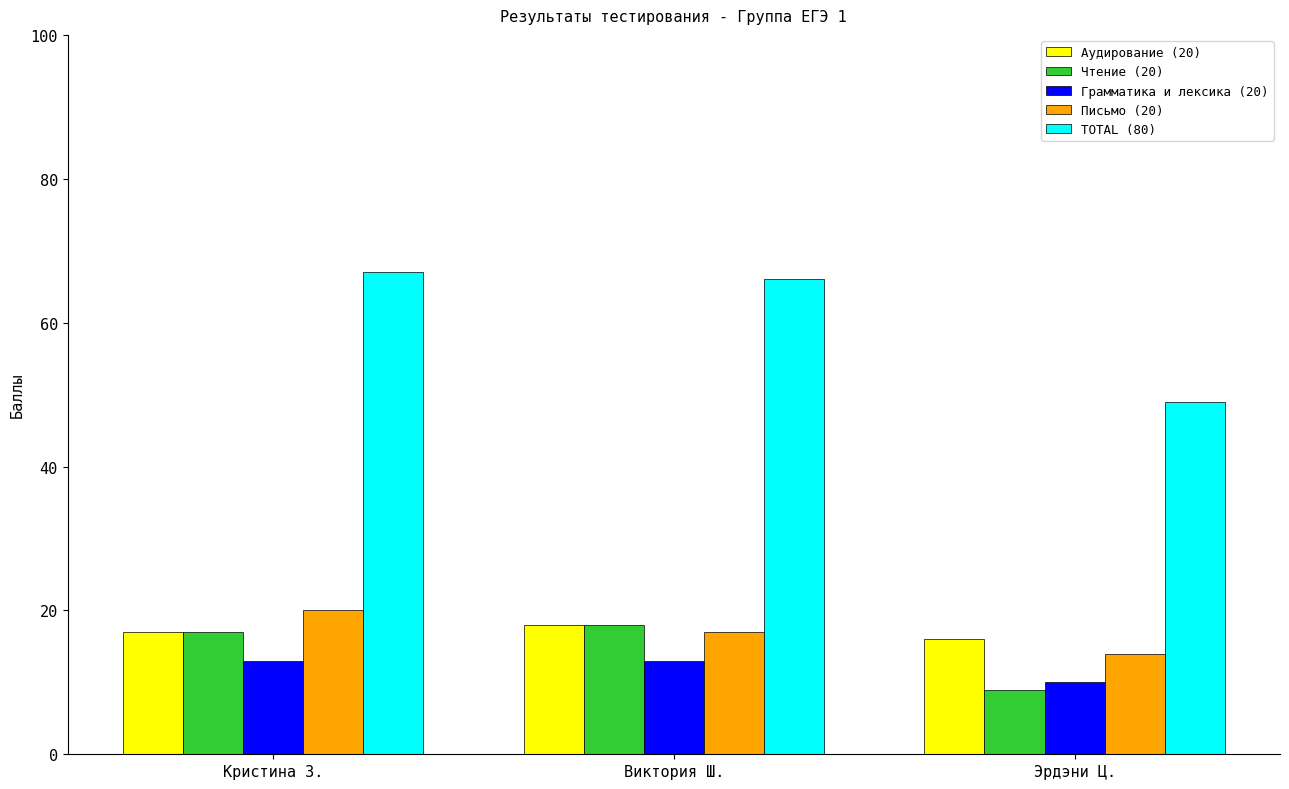

List the labels in order of Письмо (20) value, largest first.

Кристина З., Виктория Ш., Эрдэни Ц.